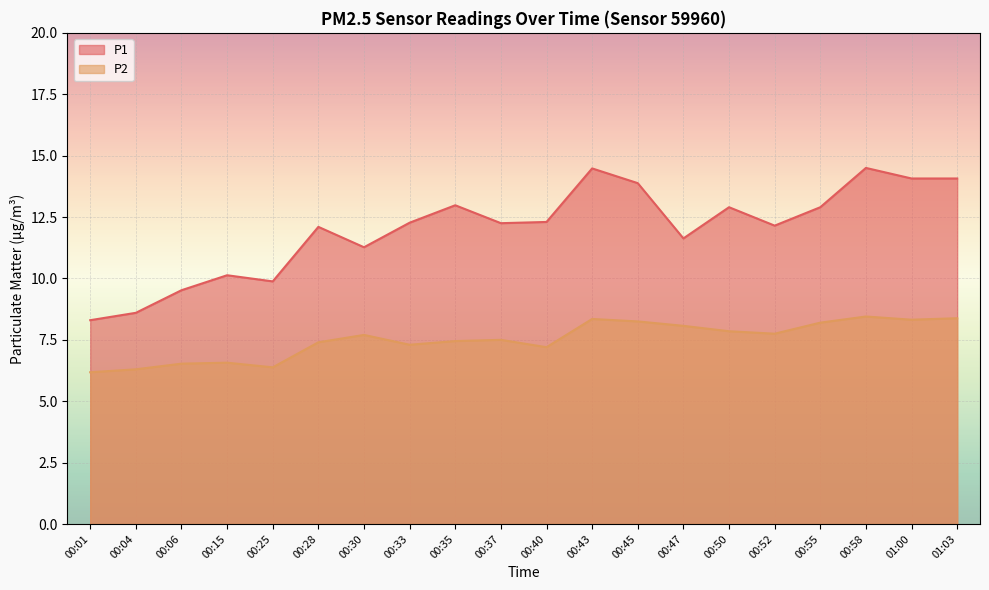

What is the greatest value displayed?

14.5